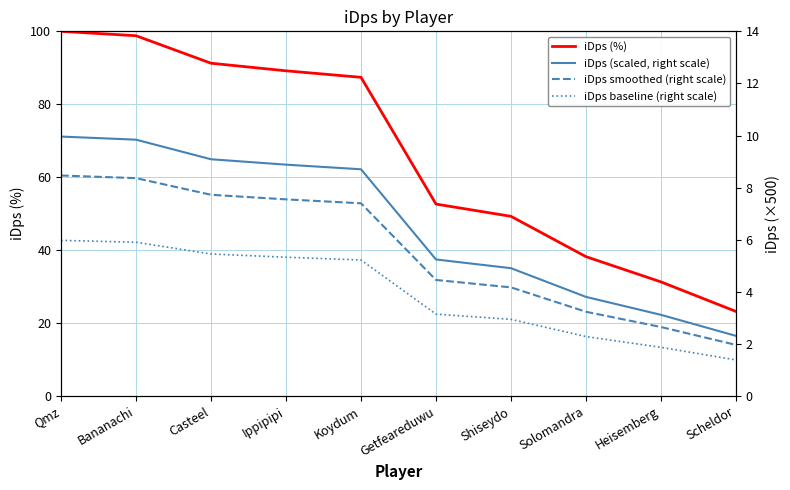

True or false: iDps smoothed (right scale) and iDps baseline (right scale) cross at least once.

False